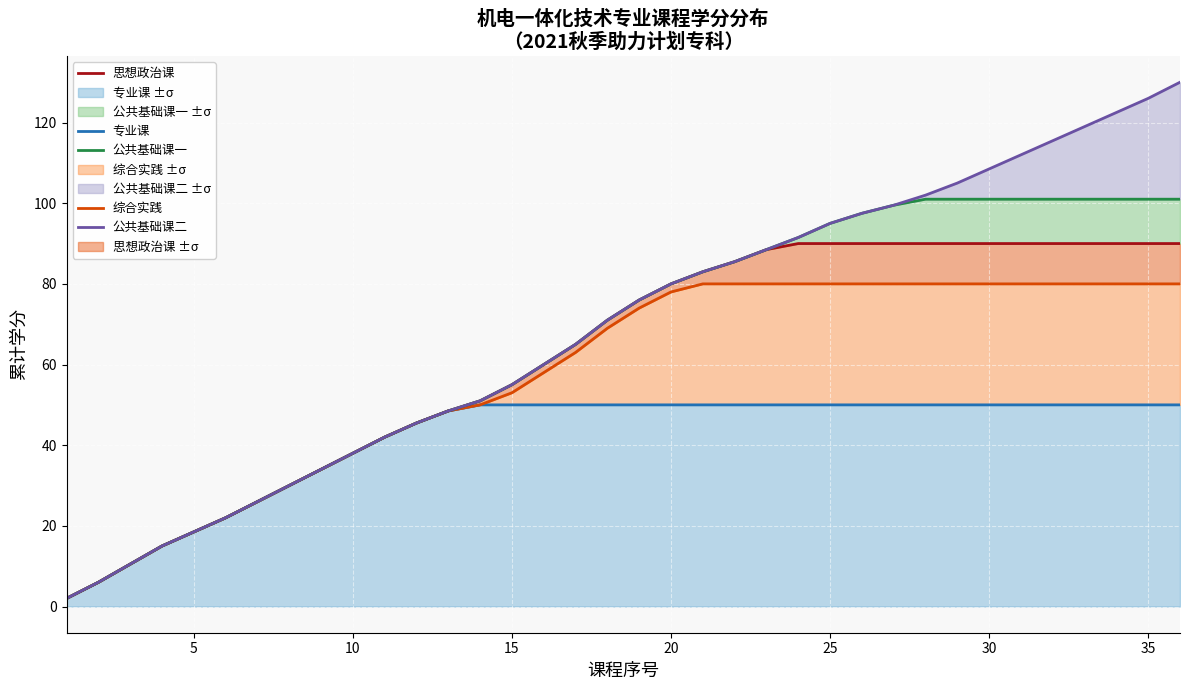

How many lines are shown in the chart?

5